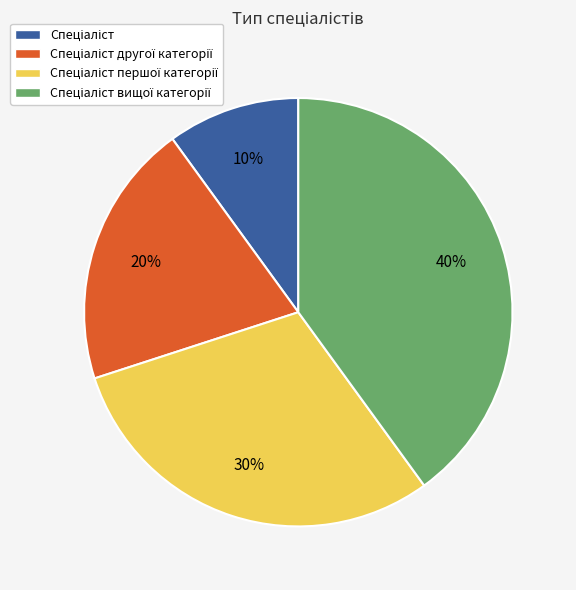

To the nearest percent, what is the average slice percentage?

25%